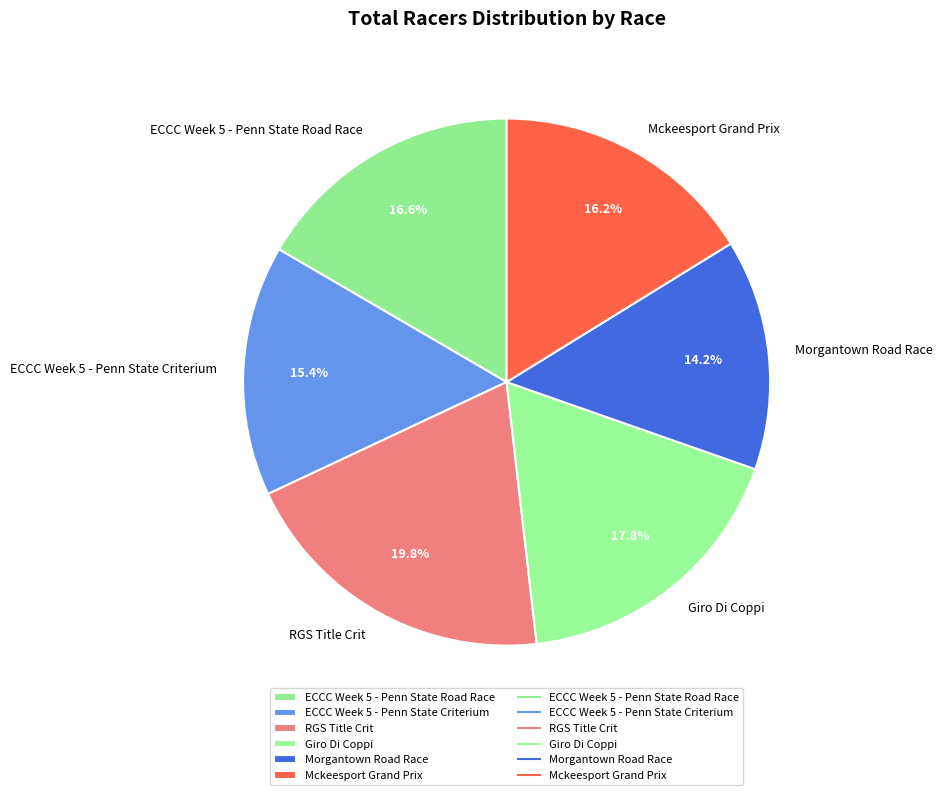

What is the ratio of the value at ECCC Week 5 - Penn State Criterium to the value at RGS Title Crit?

0.8